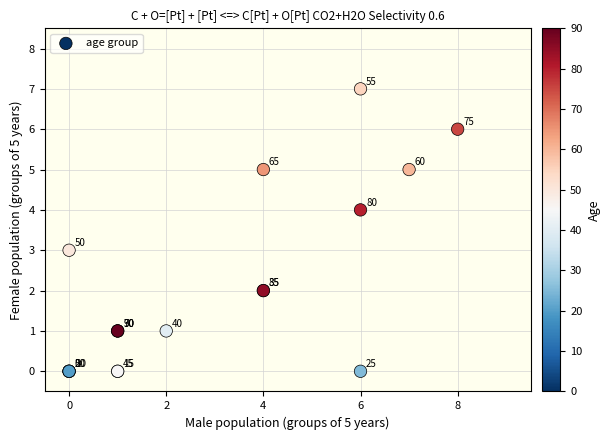

What Y value in the scatter plot is closest to 3?

3